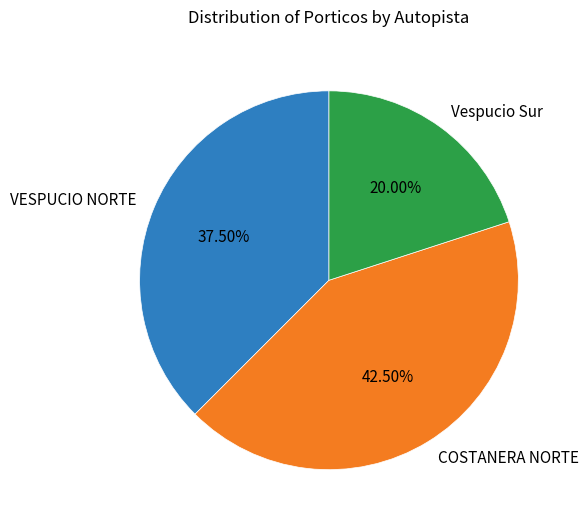

Which slice is the largest?

COSTANERA NORTE